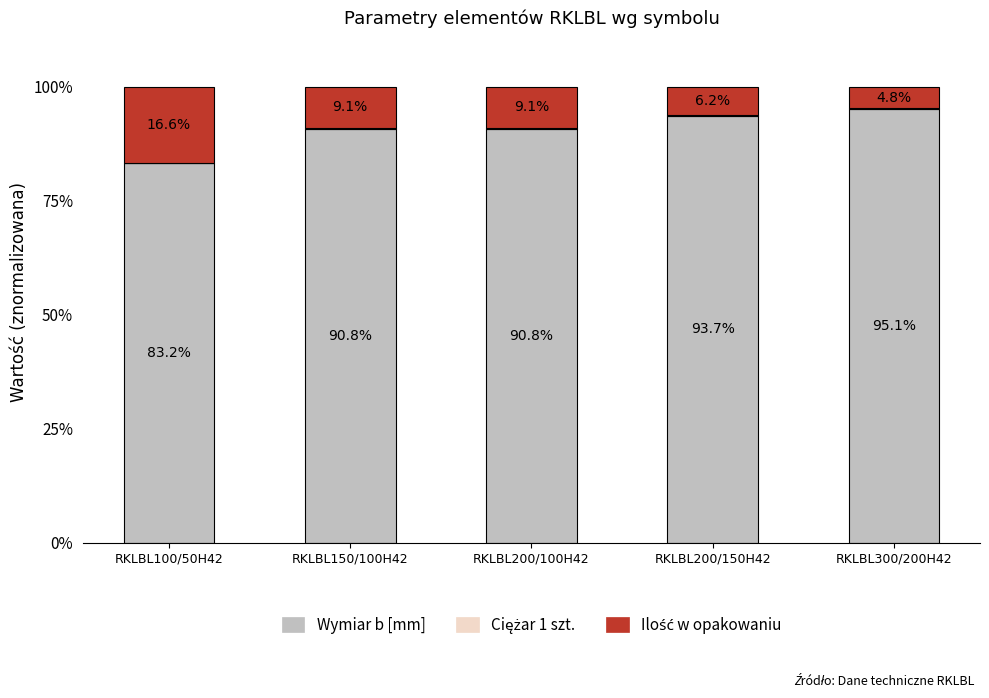

What is the total value across all series at RKLBL100/50H42?

100.0